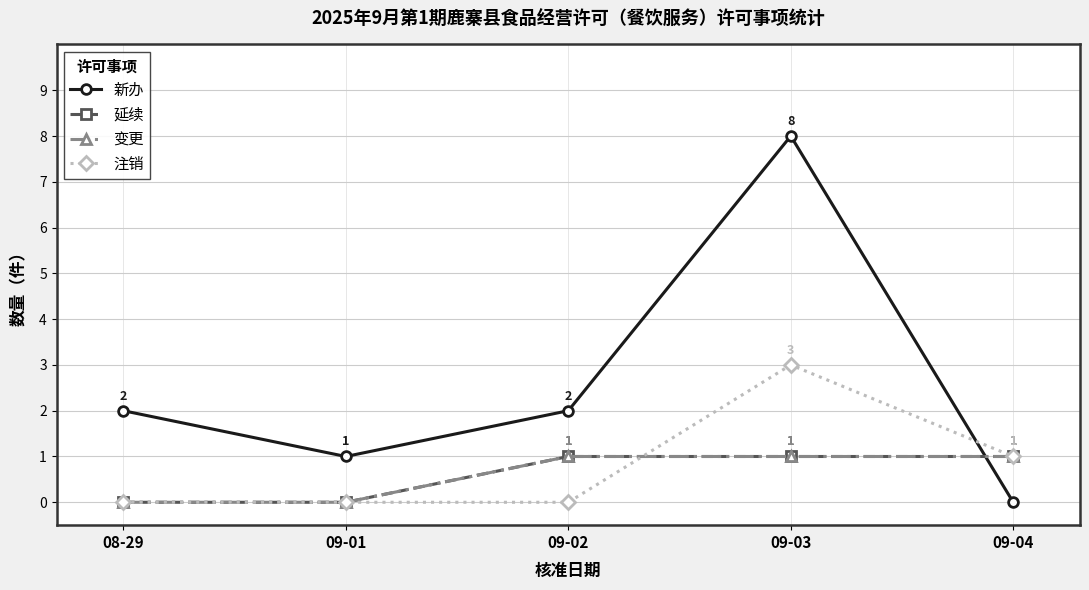

What is the difference between the maximum and second lowest values in the 注销 series?

3